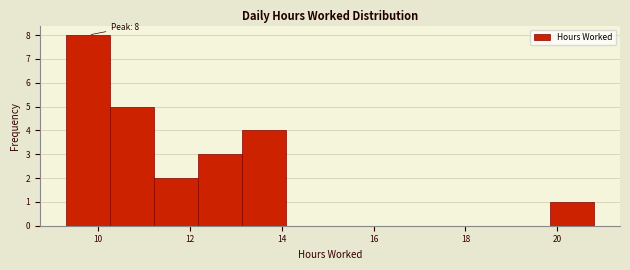

Over which range of the x-axis is the bar tallest?

9.4 to 10.2